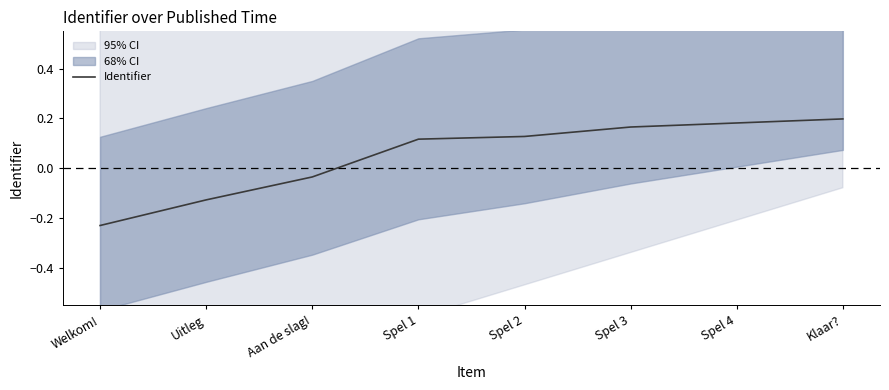

List the labels in order of value, largest first.

Klaar?, Spel 4, Spel 3, Spel 2, Spel 1, Aan de slag!, Uitleg, Welkom!